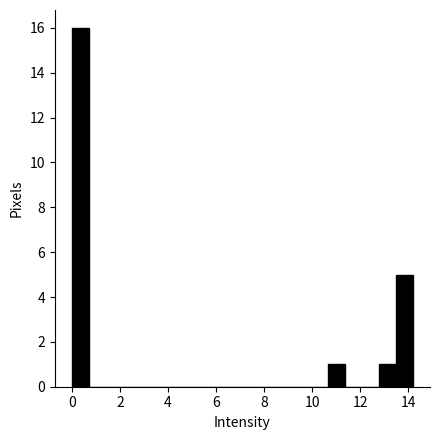

Read against the x-axis, roughly where is the centre of the tallest bar?

0.4